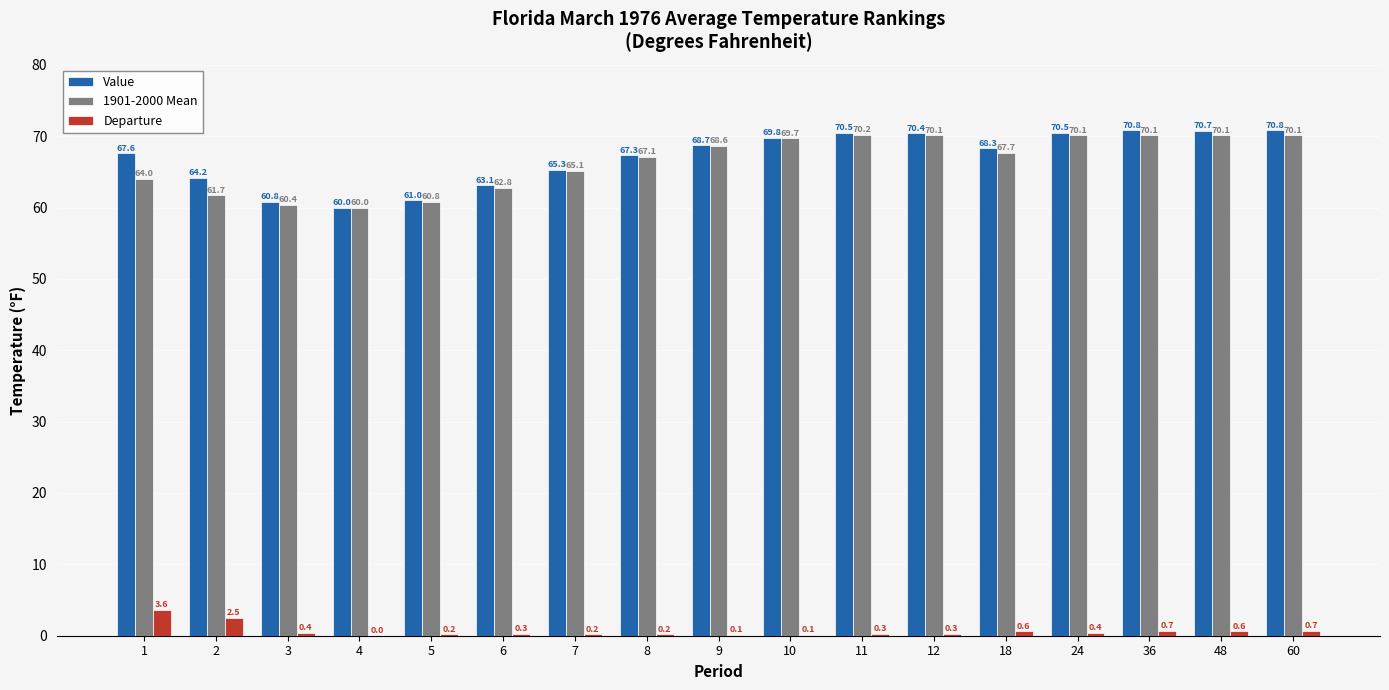

What is the highest value of the Departure series?

3.6